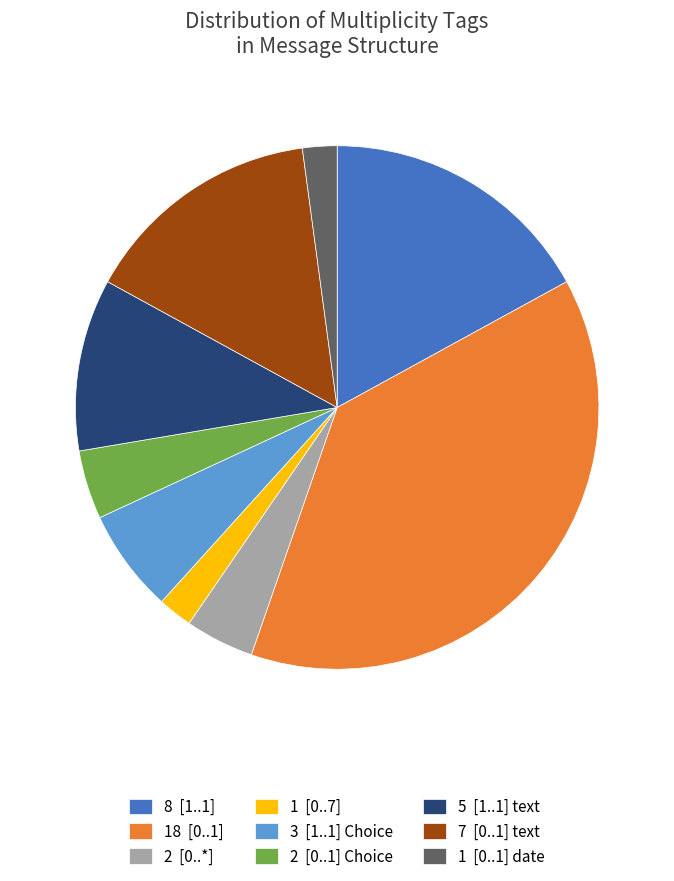

What is the ratio of the value at 5 [1..1] text to the value at 8 [1..1]?

0.6